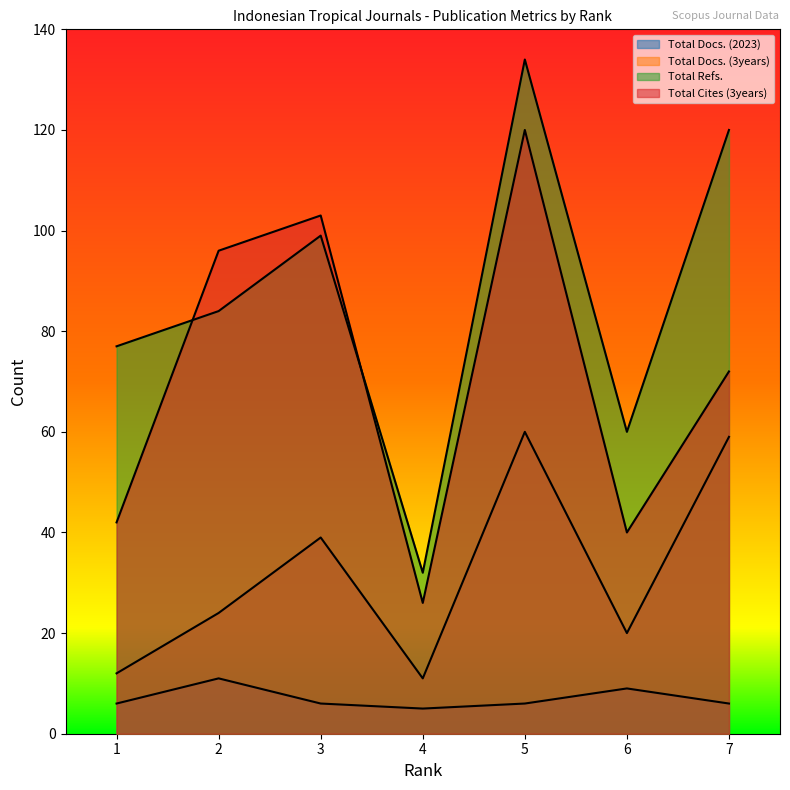

What is the difference between the Total Refs. values at 6 and 5?

74